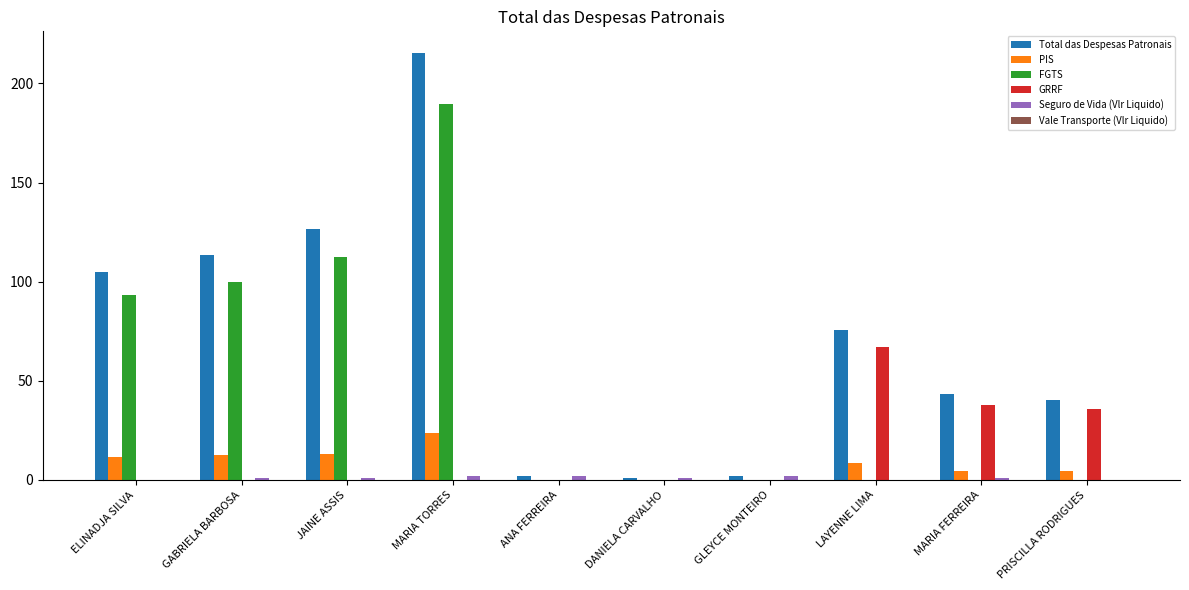

Which series has the largest total across all categories?

Total das Despesas Patronais